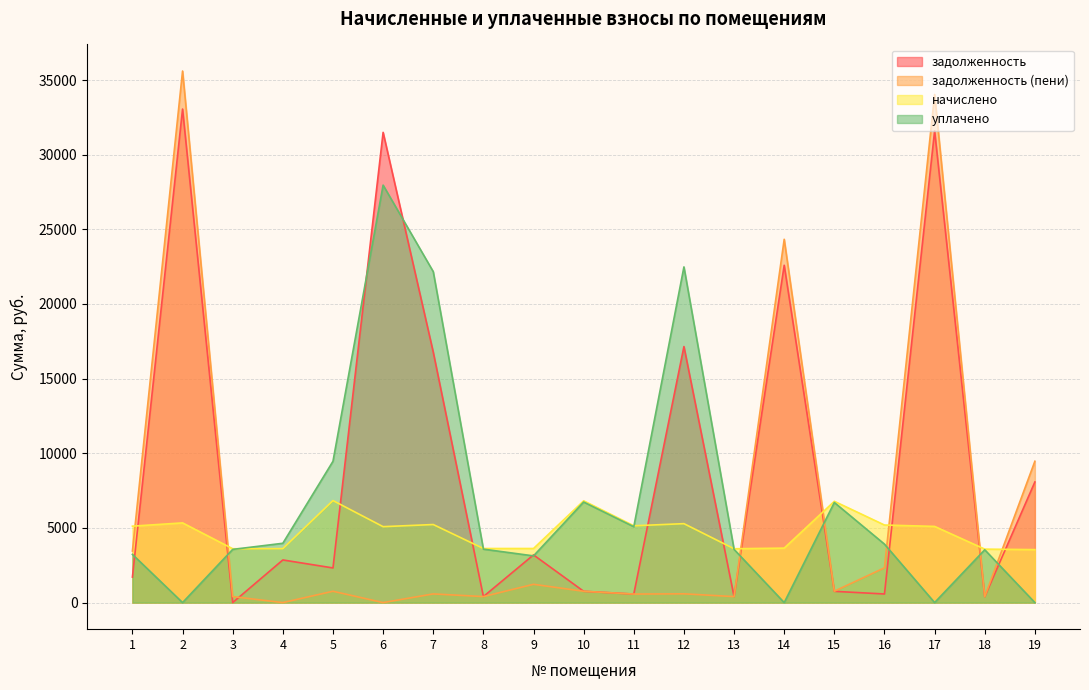

What are all the series names shown in the legend?

задолженность, задолженность (пени), начислено, уплачено